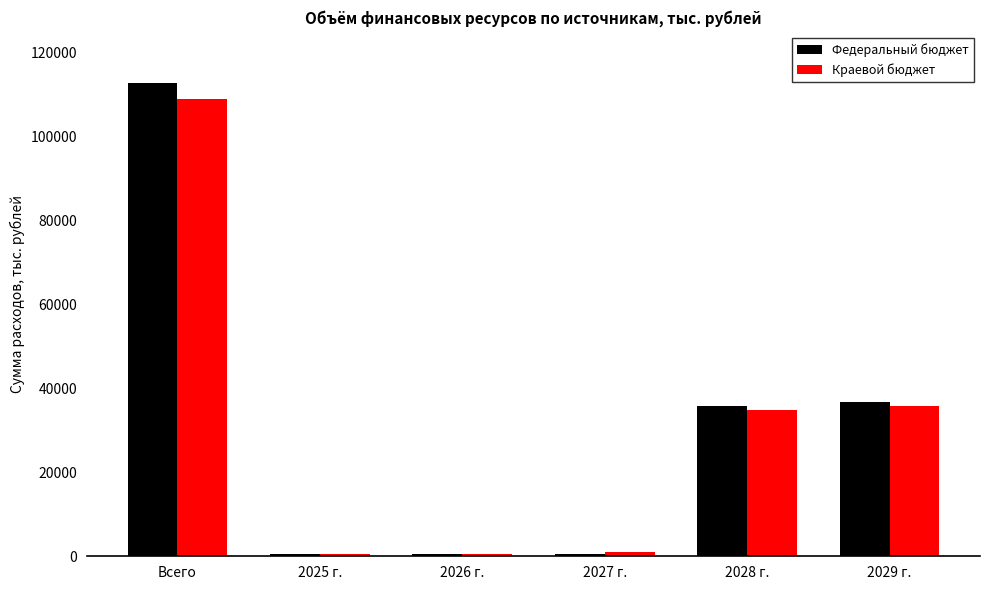

At which category does the chart reach its peak across all series?

Всего